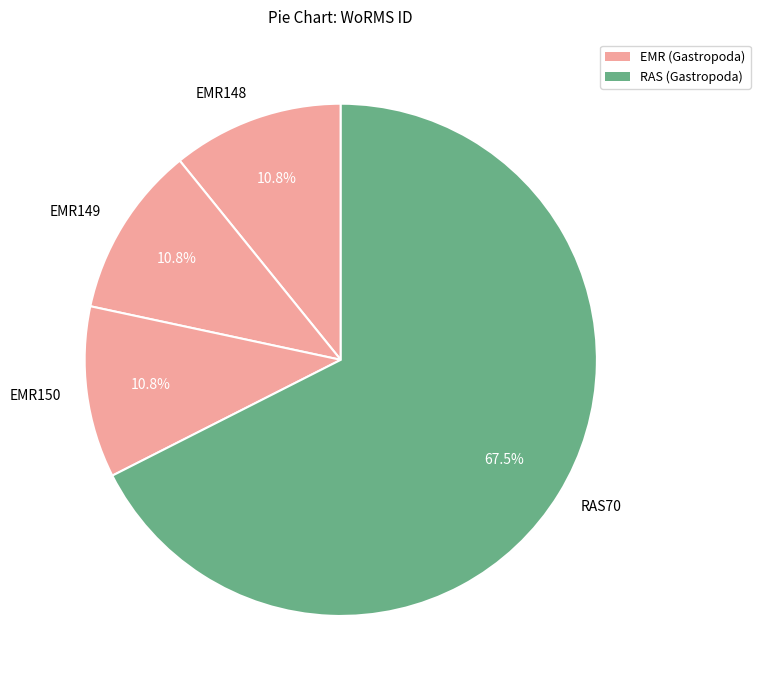

What portion of the pie excludes EMR148?

89.2%